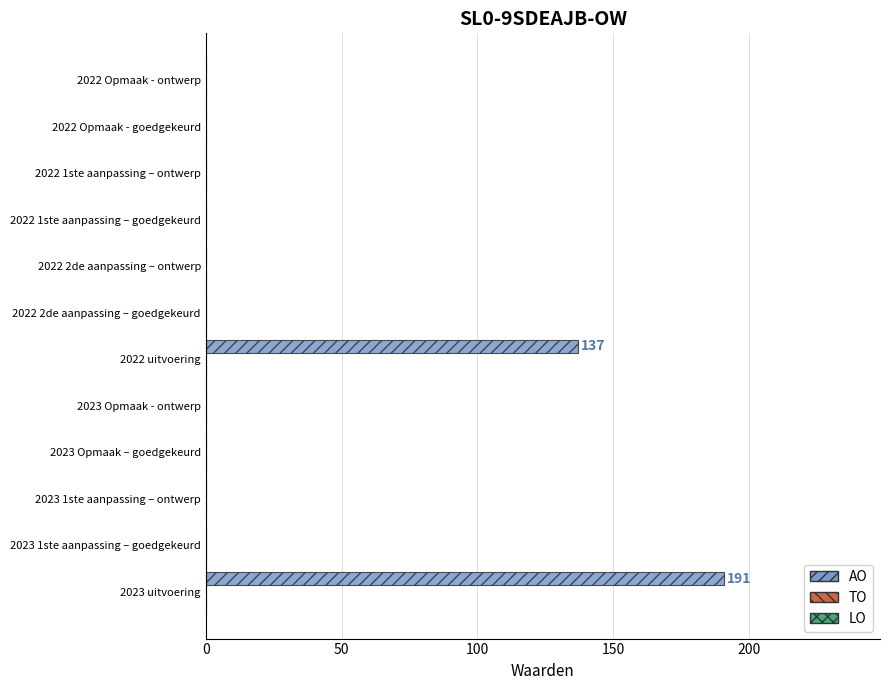

What is the maximum value shown in the chart?

191